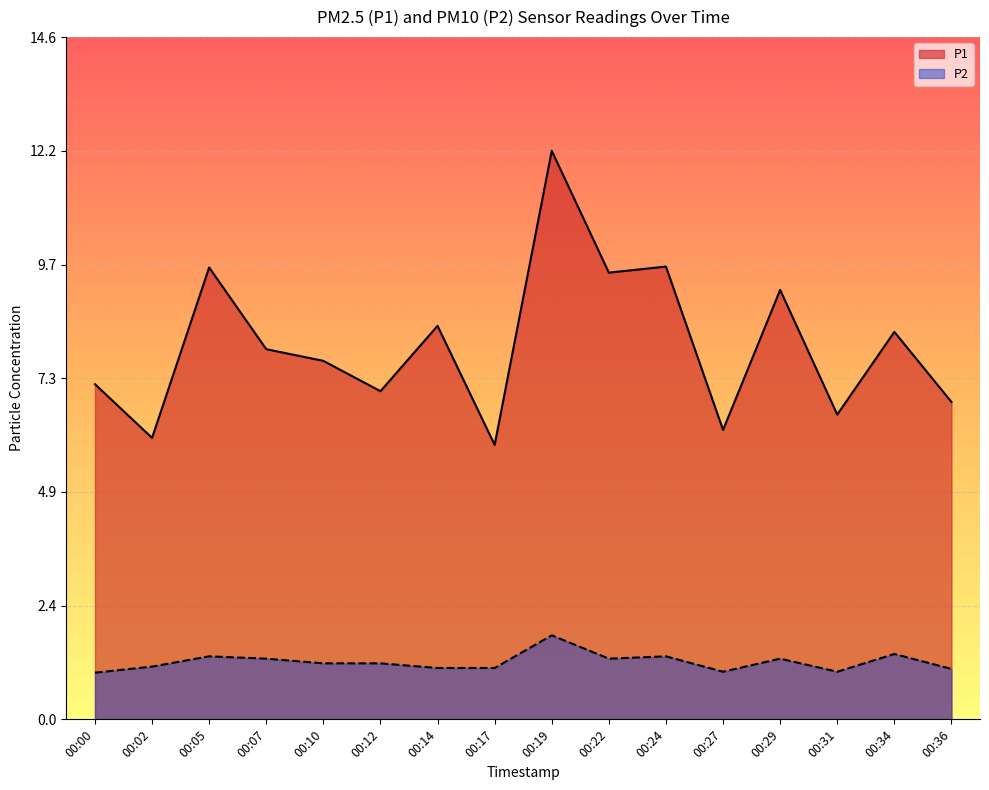

The P1 series shows 2.1 at 00:10. True or false?

False